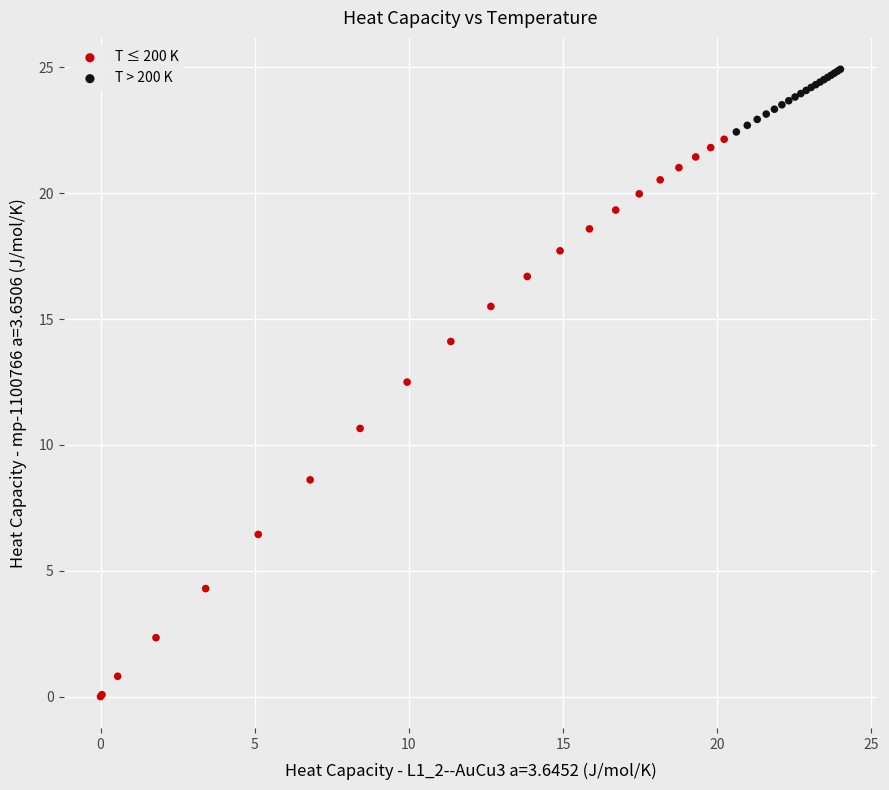

Which series contains the lowest Y value?

T ≤ 200 K